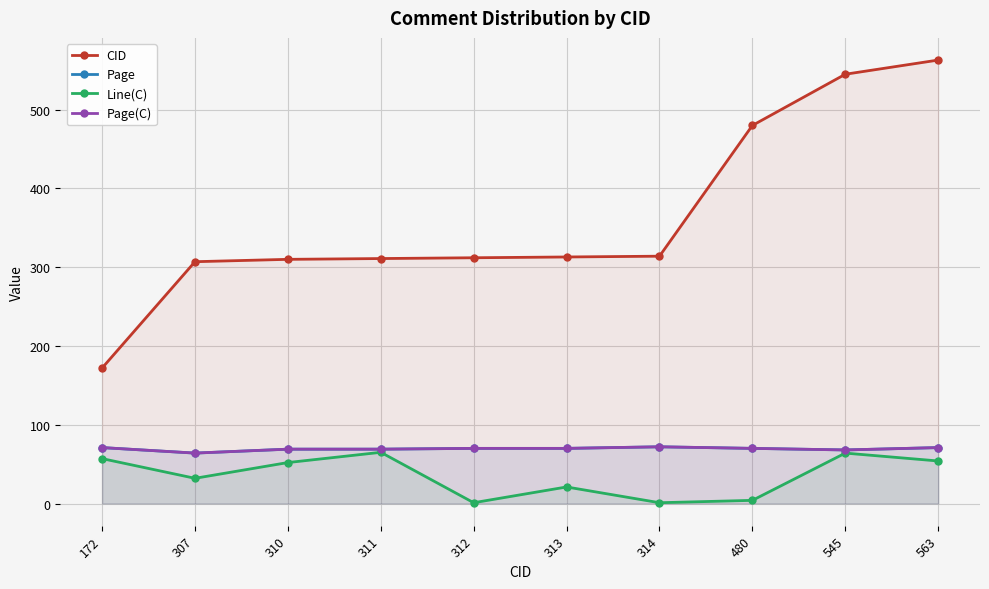

Reading right to left, what are all the values shown in this chart?

CID: 563	545	480	314	313	312	311	310	307	172
Page: 71	68	70	72	70	70	69	69	64	71
Line(C): 54	64	4	1	21	1	65	52	32	57
Page(C): 71	68	70	72	70	70	69	69	64	71